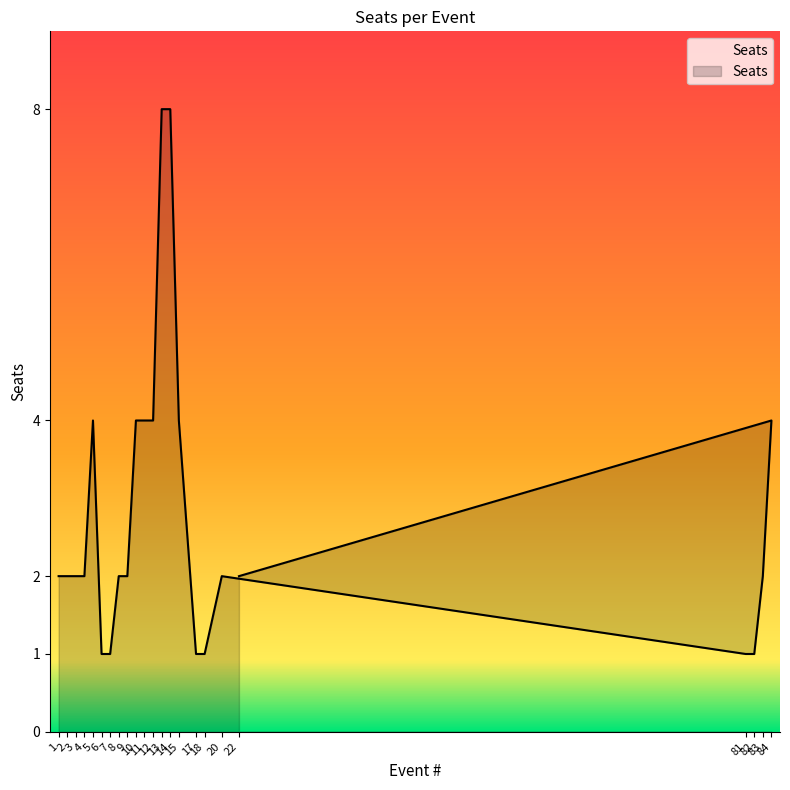

Read the value at 6.

1